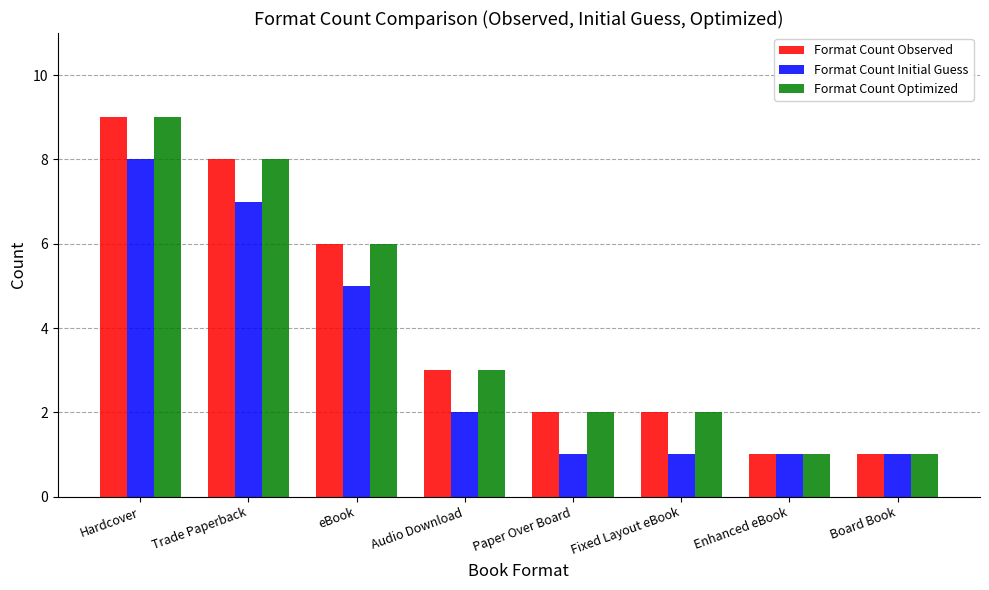

What is the sum of all Format Count Optimized values?

32